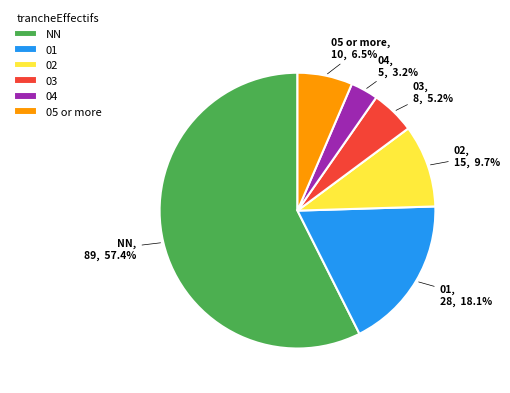

Rank the categories by value from highest to lowest.

NN, 01, 02, 05, 03, 04